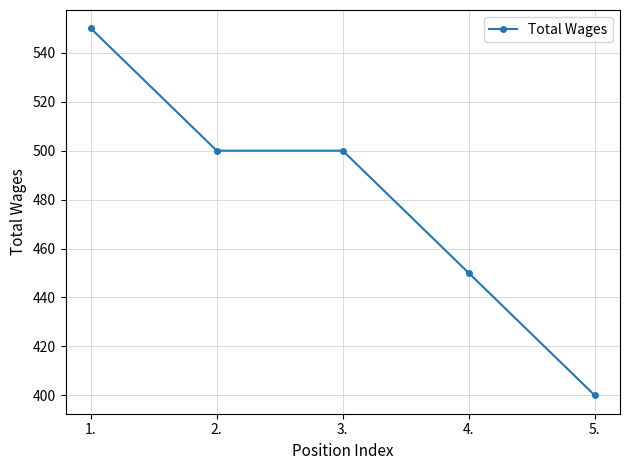

Does the chart display data point markers on the line(s)?

Yes